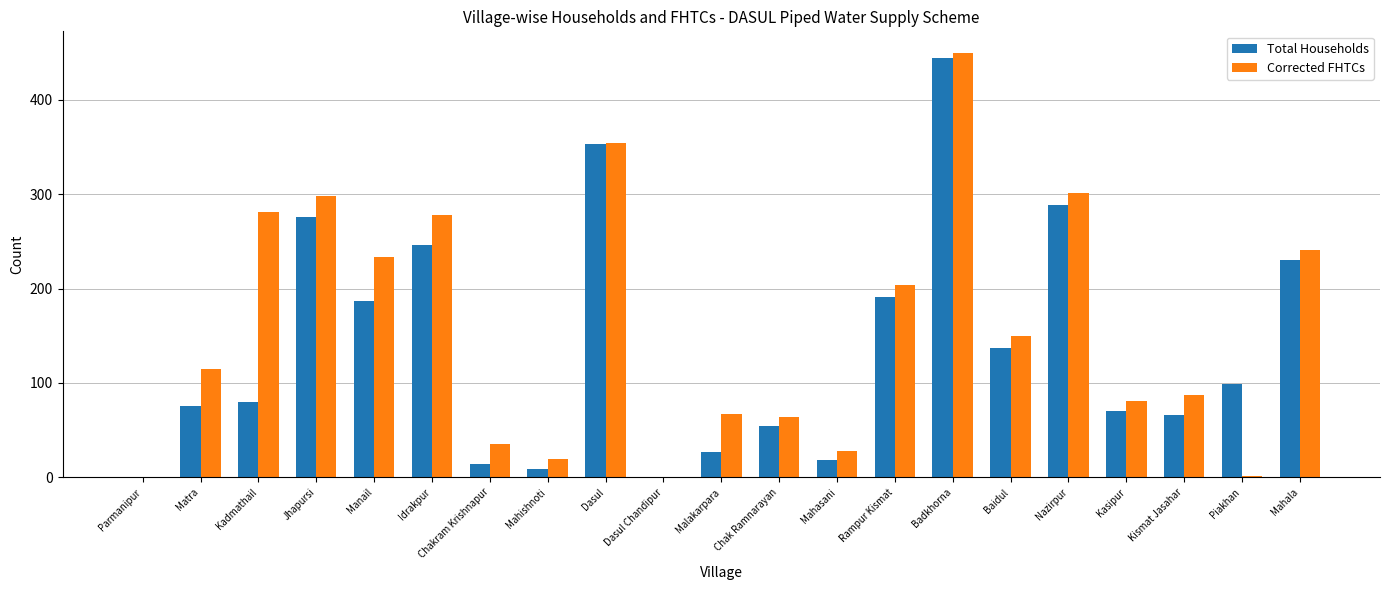

How many series are shown in this chart?

2